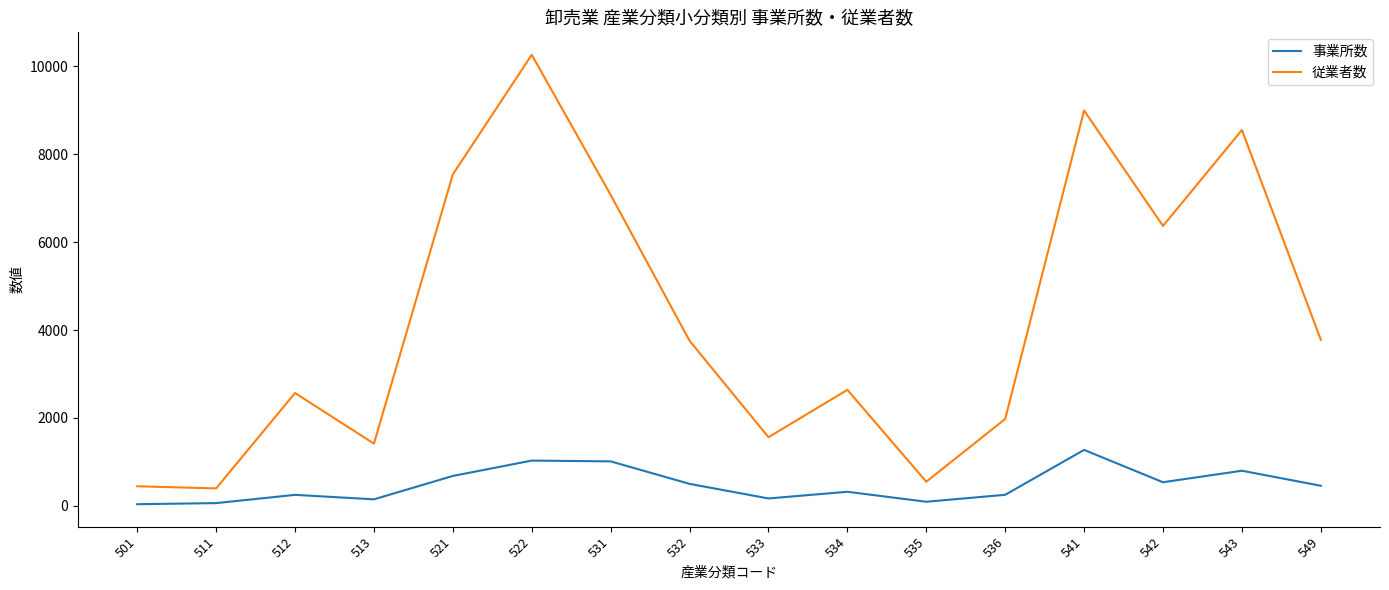

What is the difference between the second highest and second lowest values in the 従業者数 series?

8552